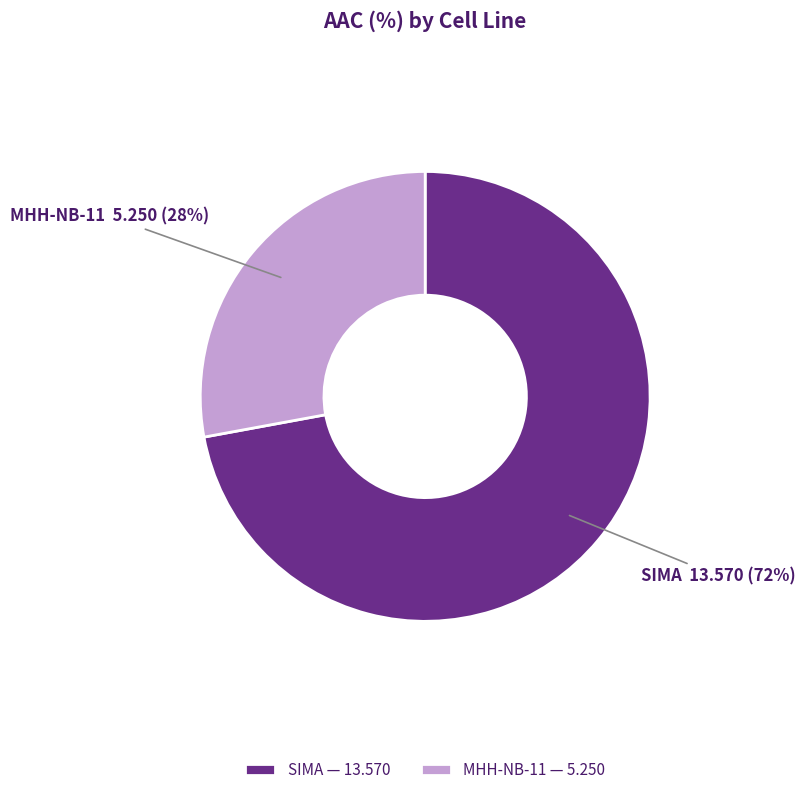

The MHH-NB-11 slice represents 28% of the pie. True or false?

True